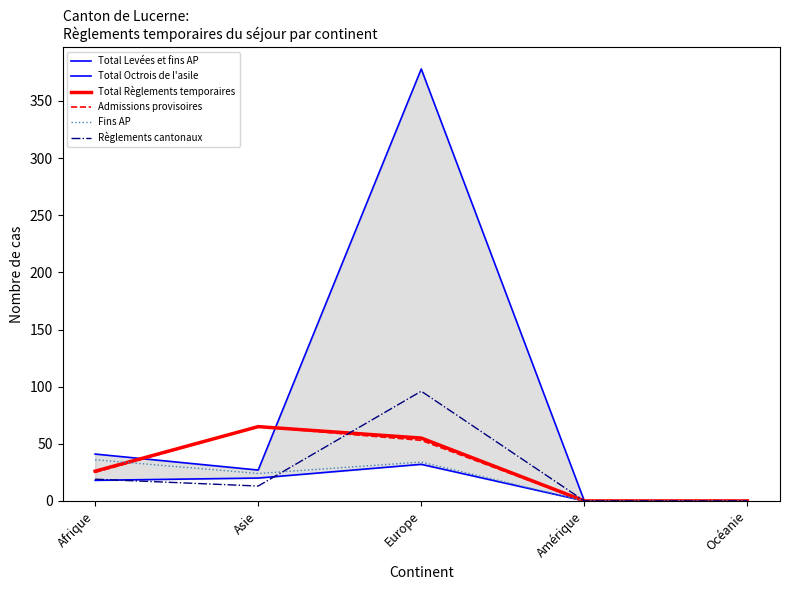

At how many categories does at least one series exceed 74?

1